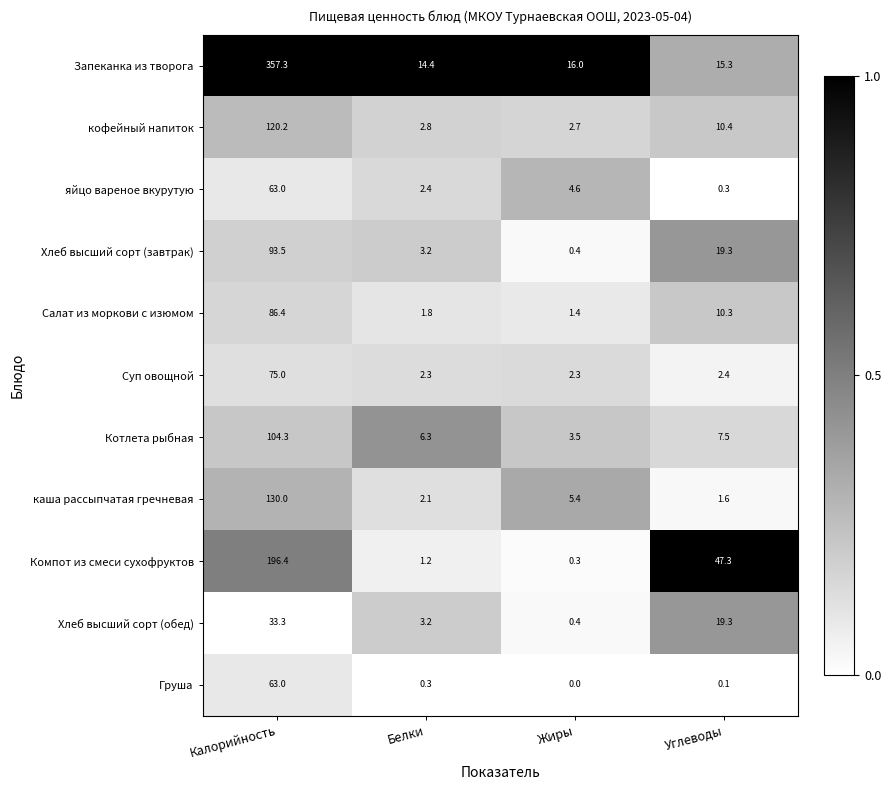

The value of Хлеб высший сорт (завтрак) at Углеводы is 19.3. True or false?

True